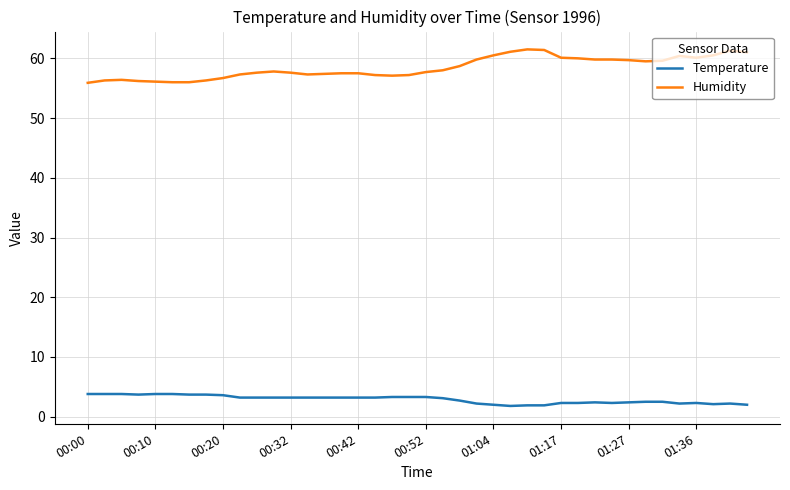

True or false: Temperature and Humidity cross at least once.

False